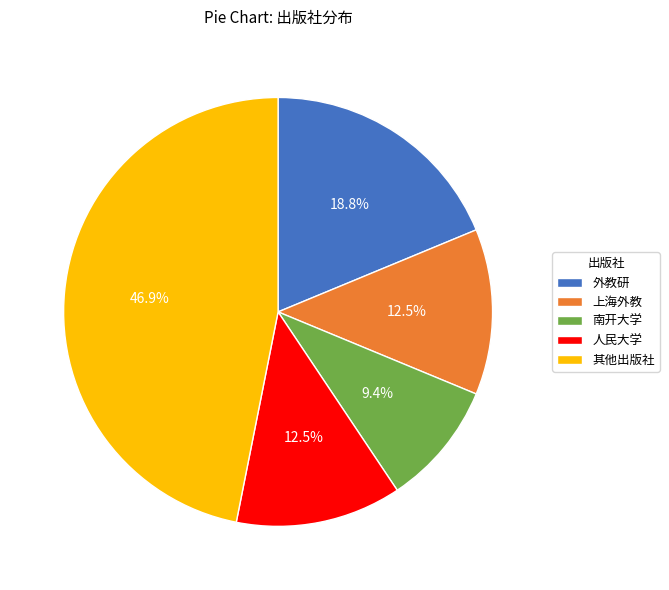

Which has a higher value, 南开大学 or 人民大学?

人民大学